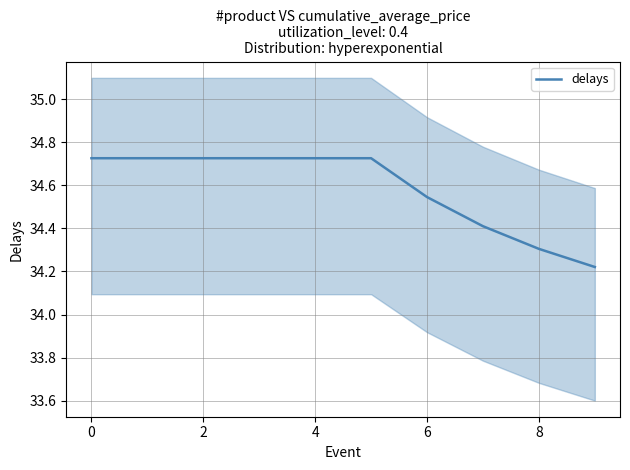

Where is the data nearest to the value 34?

9